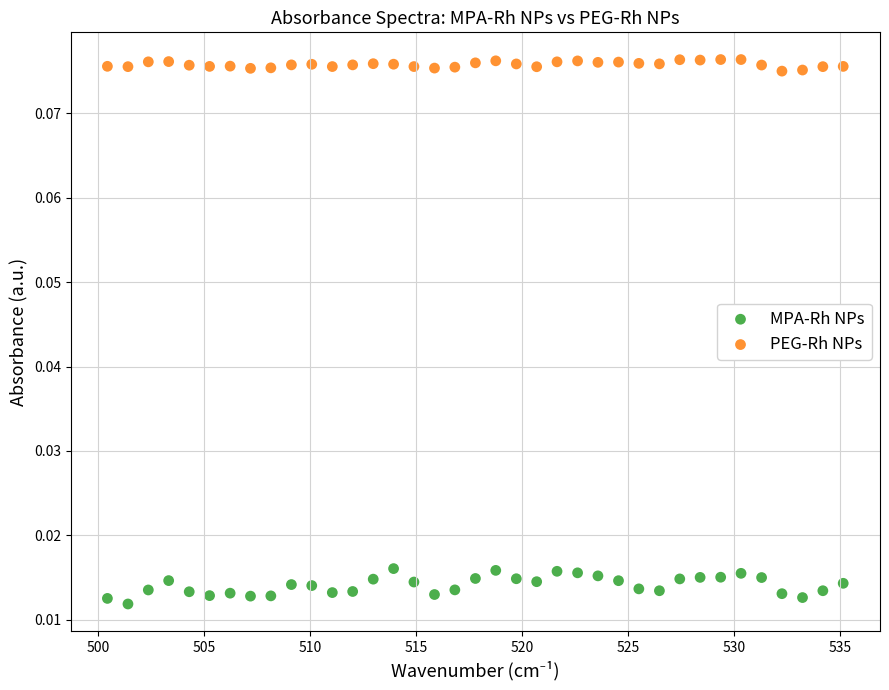

Which series reaches the maximum Y coordinate?

PEG-Rh NPs